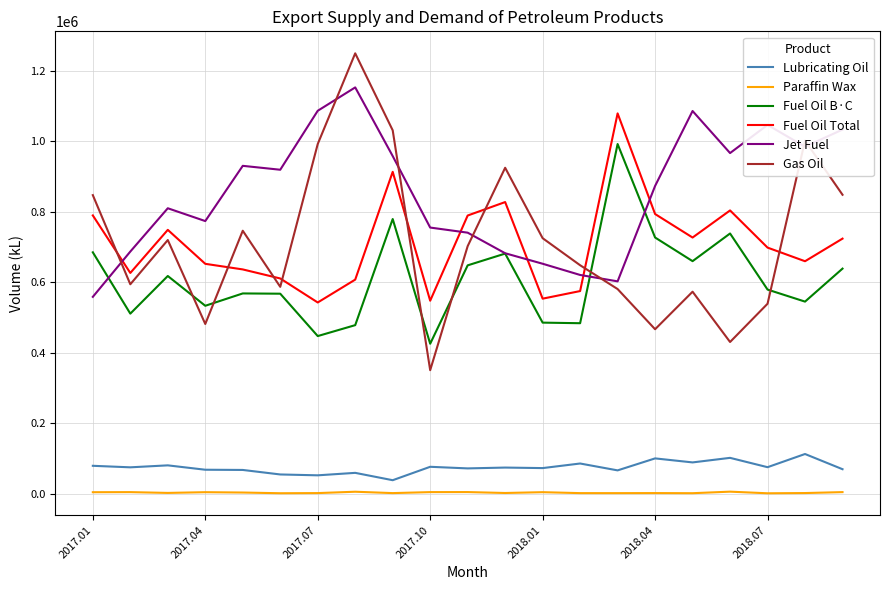

True or false: Lubricating Oil and Jet Fuel cross at least once.

False